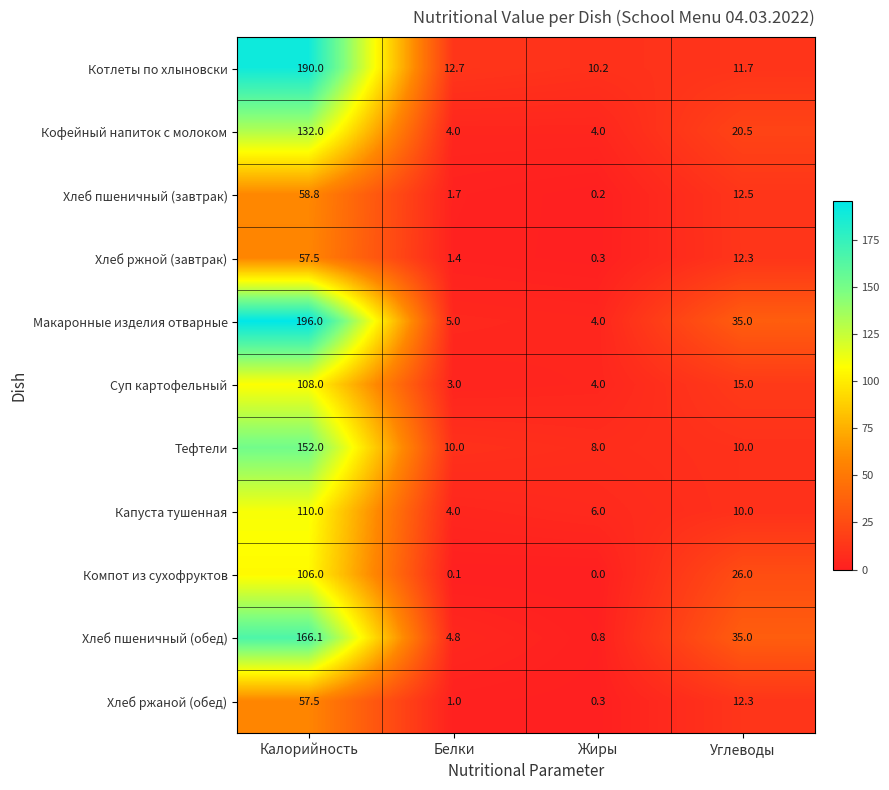

Count the number of data series in this chart.

11